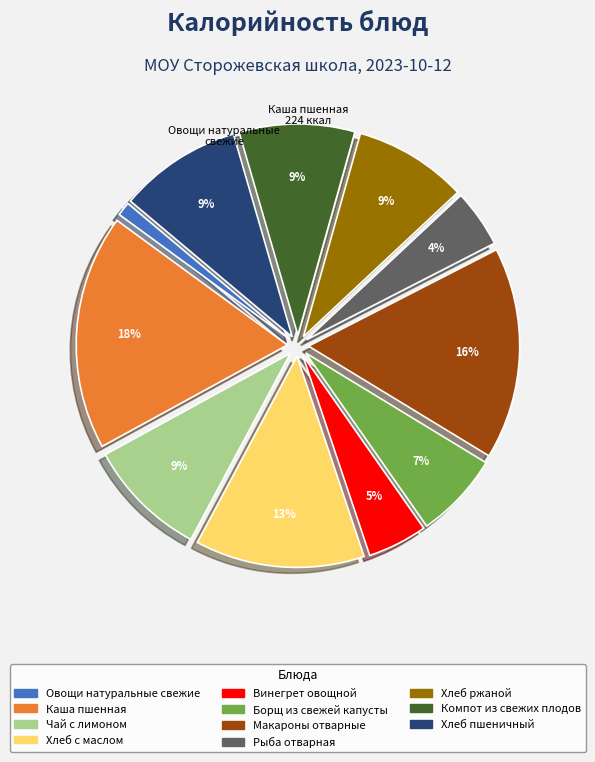

Does Чай с лимоном represent more than half of the total?

No